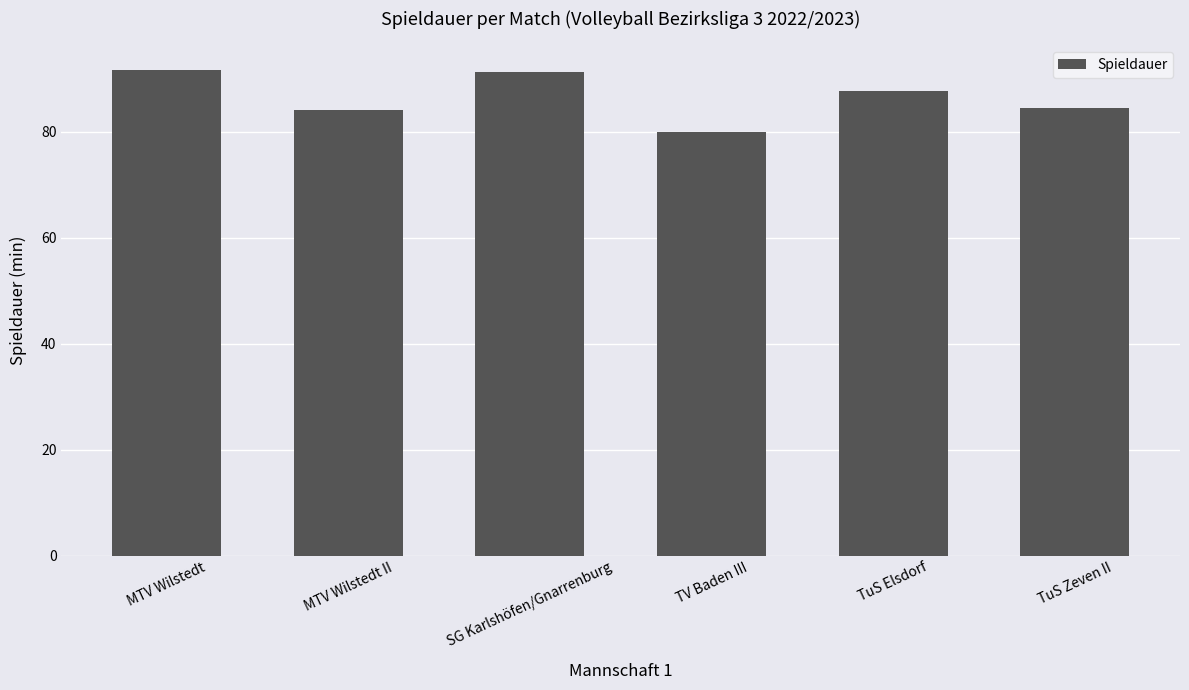

What is the approximate value at TuS Elsdorf?

87.7